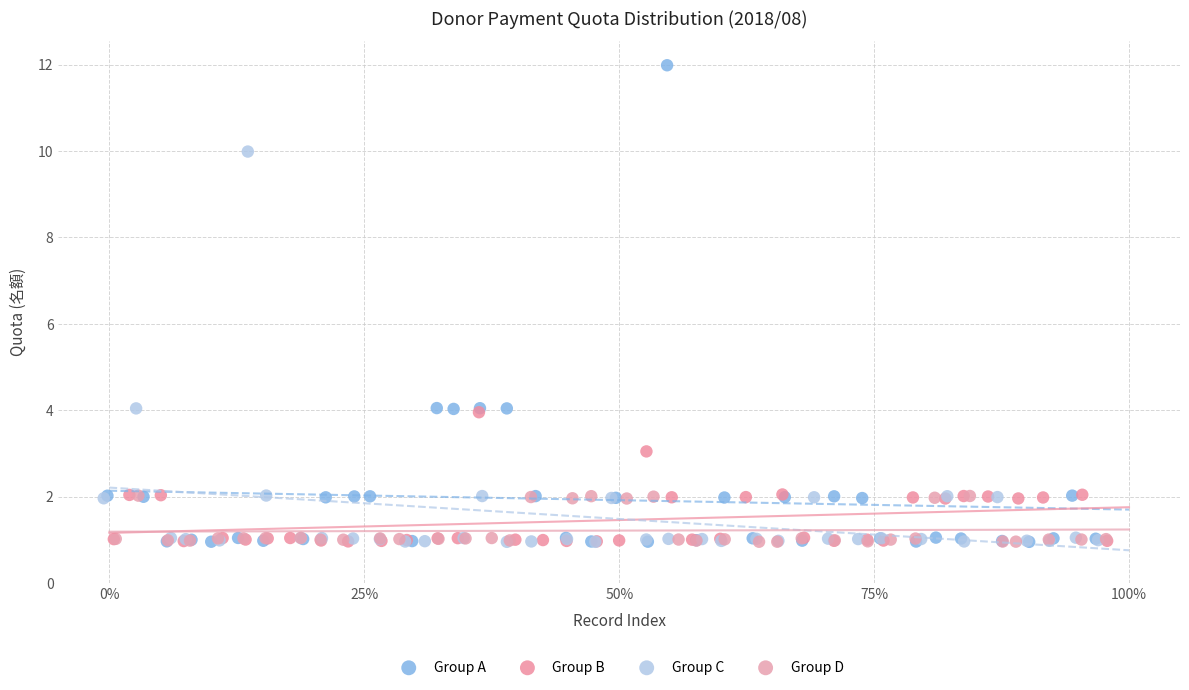

Which series has the widest spread of Y values?

Group A